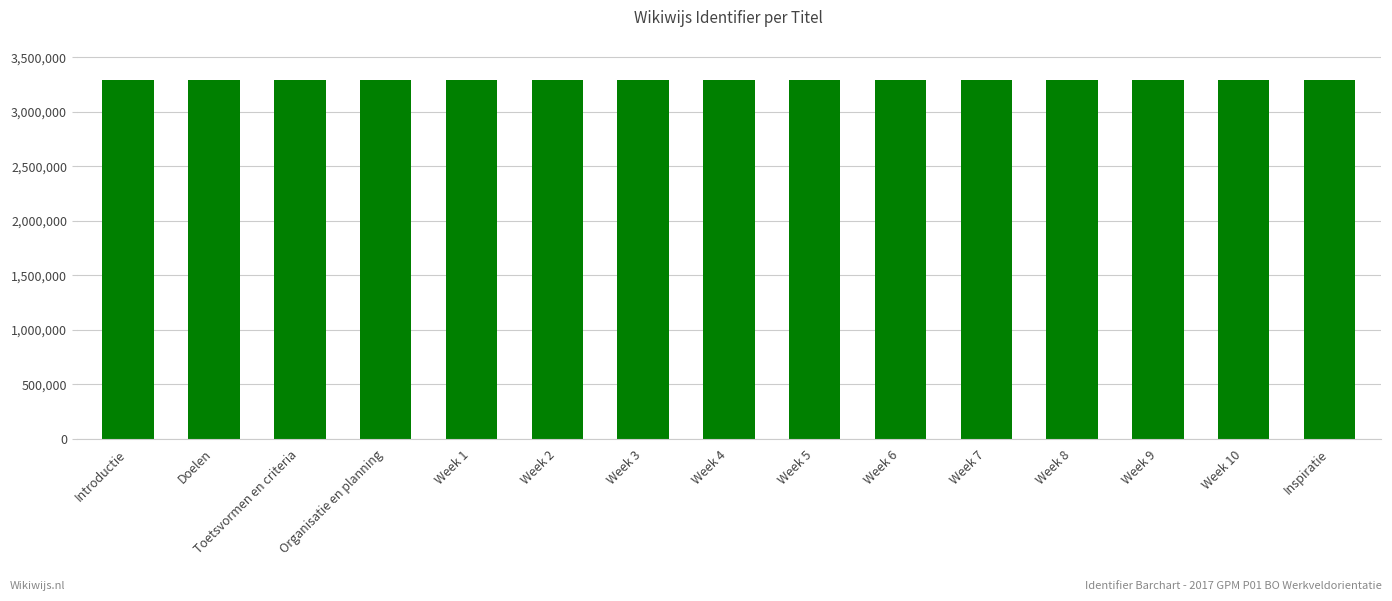

What is the sum of the values at Inspiratie and Introductie?

6583328